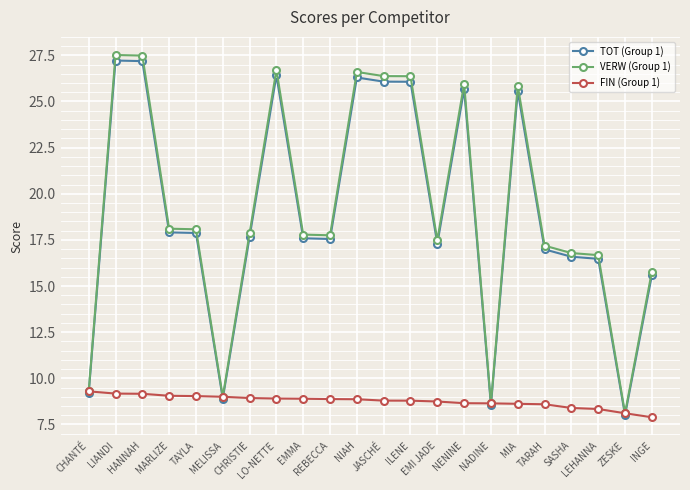

Is the value of TOT (Group 1) at REBECCA greater than the value of FIN (Group 1) at CHRISTIE?

Yes